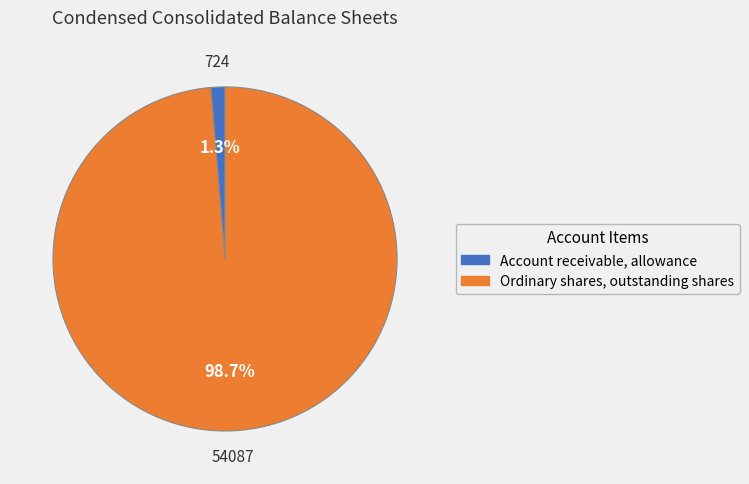

Count the number of slices in the pie.

2